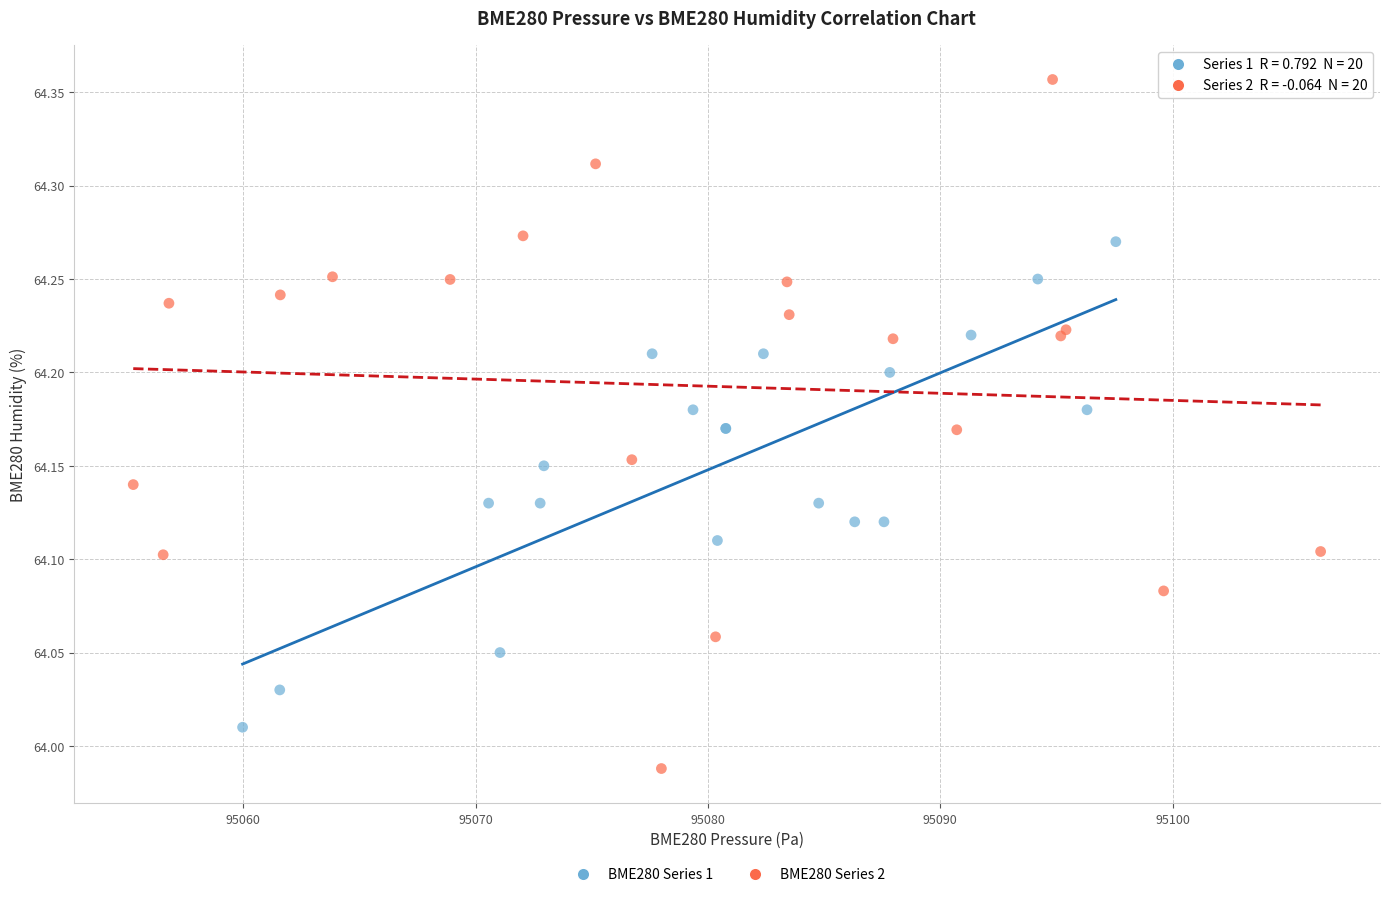

Which series reaches the minimum Y coordinate?

BME280 Series 2